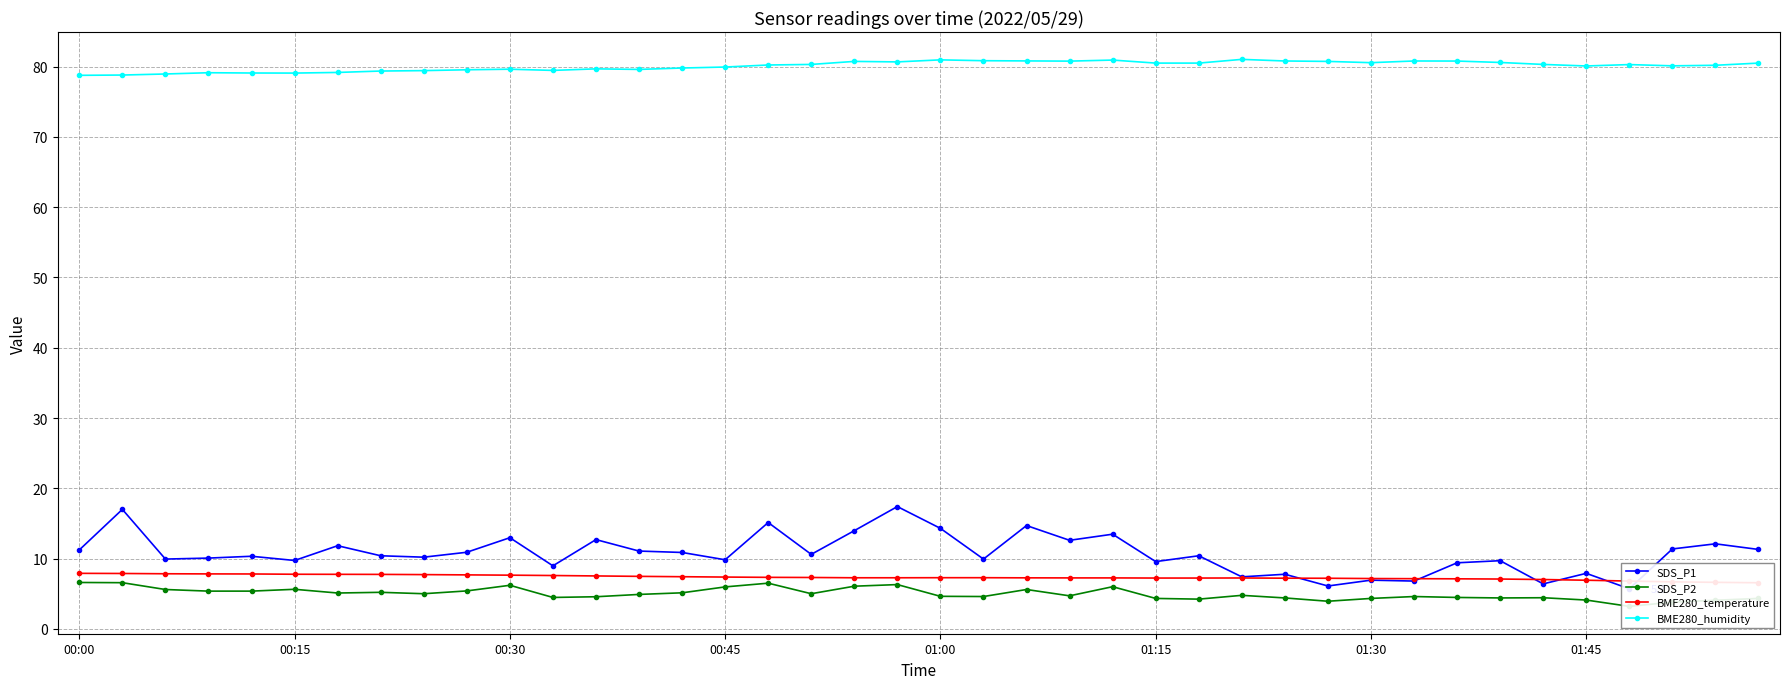

At which category is the sum across all series the highest?

19